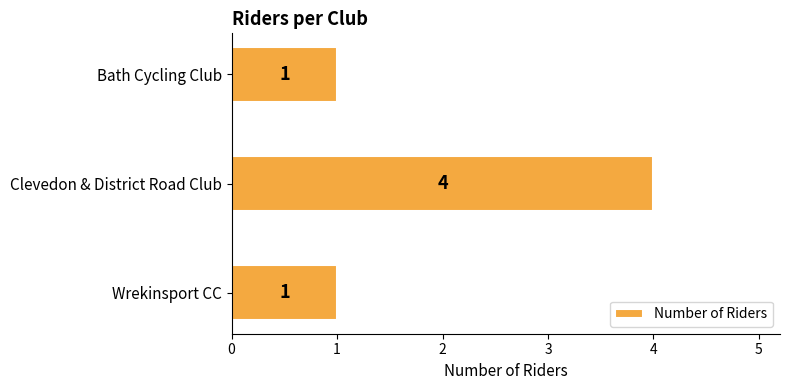

Does the chart contain any negative values?

No